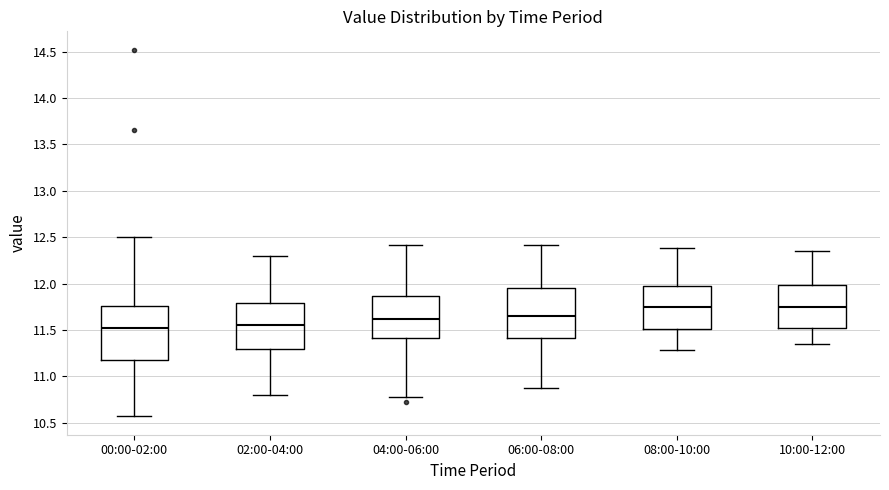

Reading left to right, transcribe this box plot: for each box, give where its median line is, the range the box spans, and where its two whiskers end, as read against the y-axis. The values are not printed on the chart, so give them approximately, as read against the axis.

00:00-02:00: median 11.50, box 11.15 to 11.75, whiskers 10.55 to 12.50
02:00-04:00: median 11.55, box 11.30 to 11.80, whiskers 10.80 to 12.30
04:00-06:00: median 11.60, box 11.40 to 11.85, whiskers 10.80 to 12.40
06:00-08:00: median 11.65, box 11.40 to 11.95, whiskers 10.90 to 12.40
08:00-10:00: median 11.75, box 11.50 to 12.00, whiskers 11.30 to 12.40
10:00-12:00: median 11.75, box 11.50 to 12.00, whiskers 11.35 to 12.35